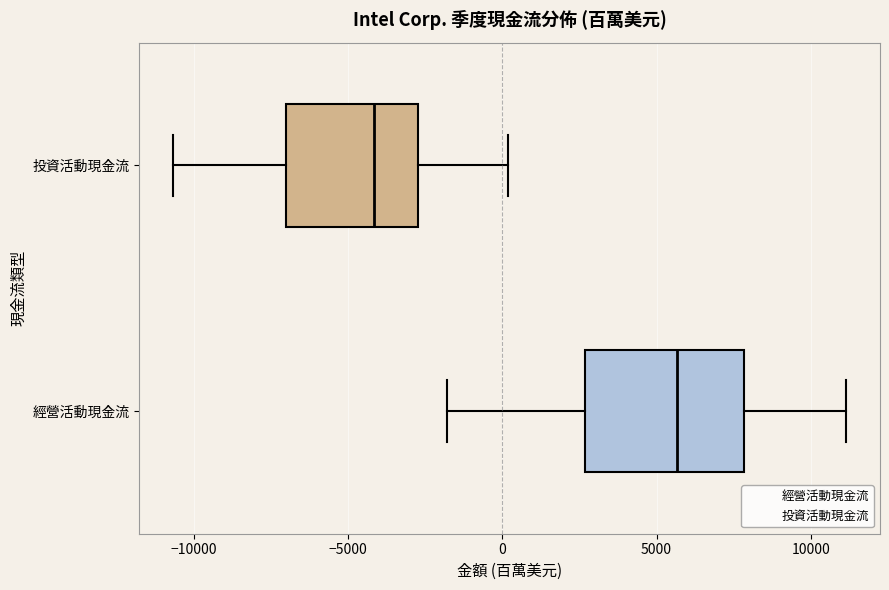

Reading bottom to top, read every box against the x-axis: the position of its median line, the range the box covers, and the ends of its whiskers. The values are not printed on the chart, so give them approximately, as read against the axis.

經營活動現金流: median 5500, box 2500 to 8000, whiskers -2000 to 11000
投資活動現金流: median -4000, box -7000 to -2500, whiskers -10500 to 0